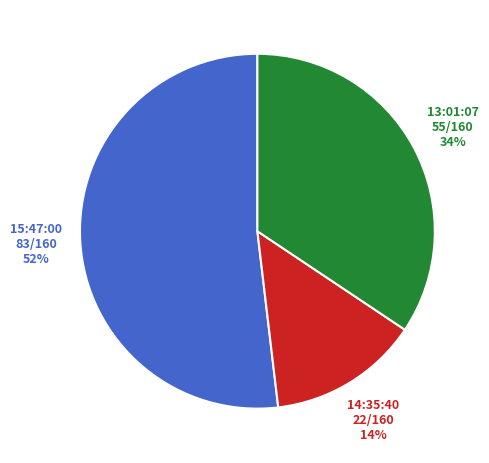

Does any single category account for the majority?

Yes